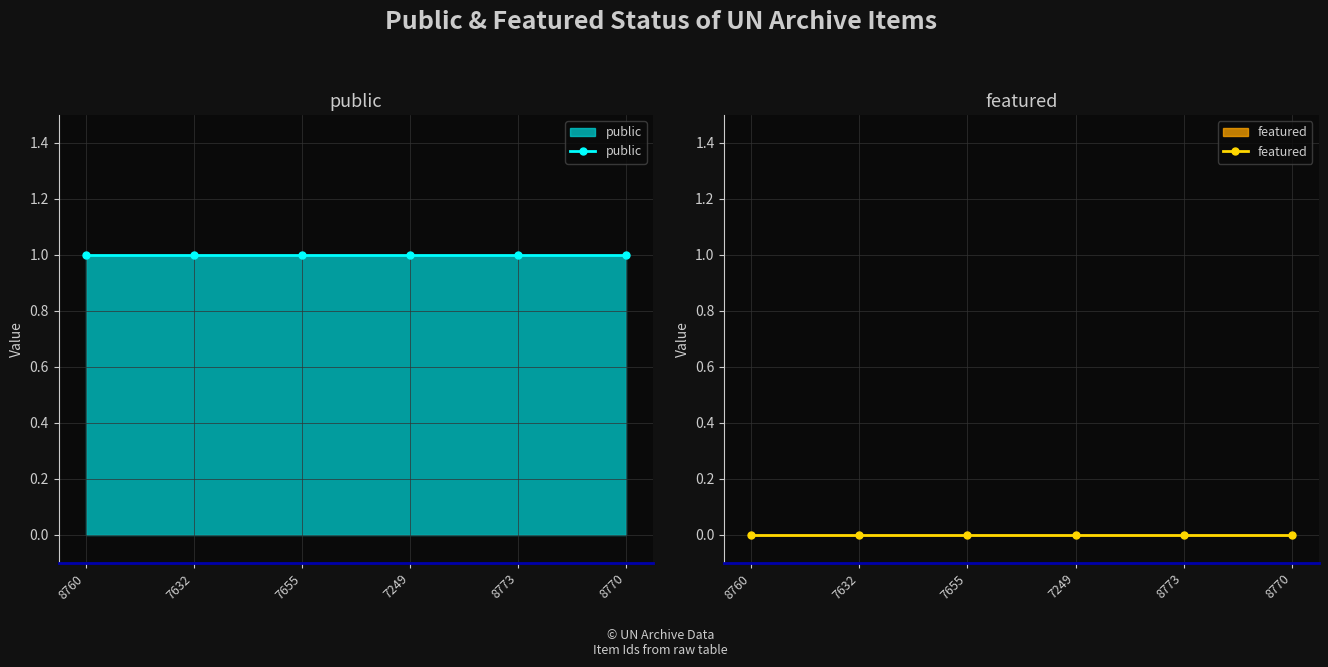

Which category has the lowest value across all series?

8760